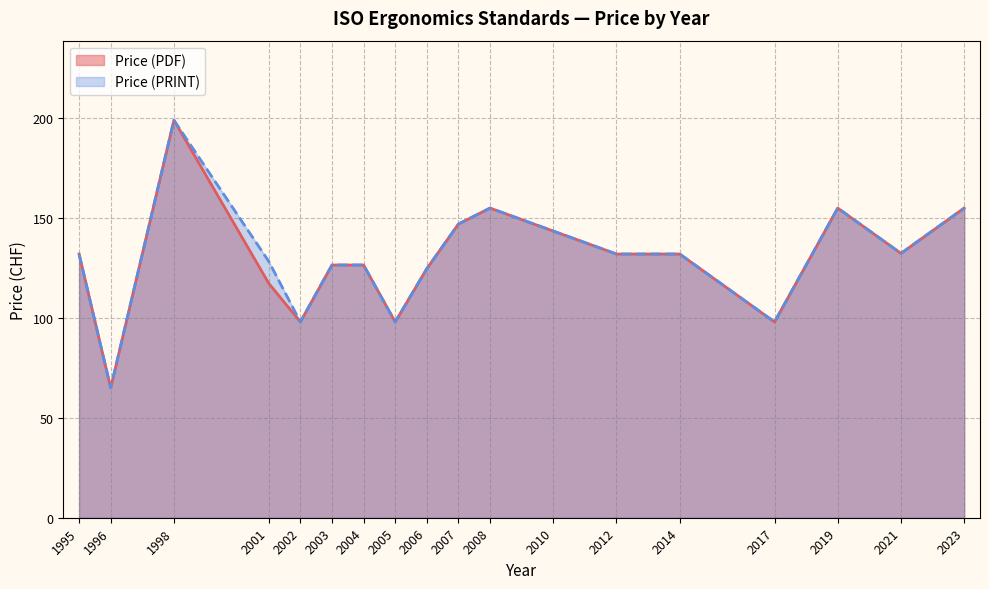

Which category has the lowest value across all series?

1996